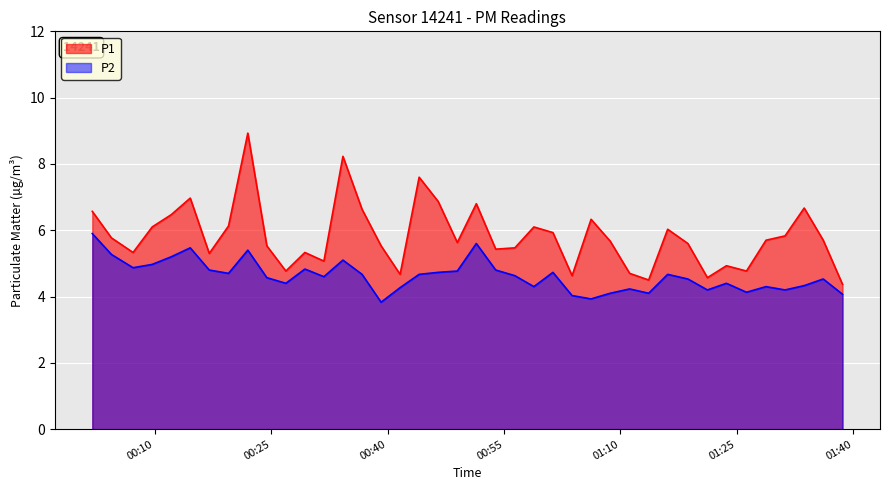

Which series has the largest total across all categories?

P1